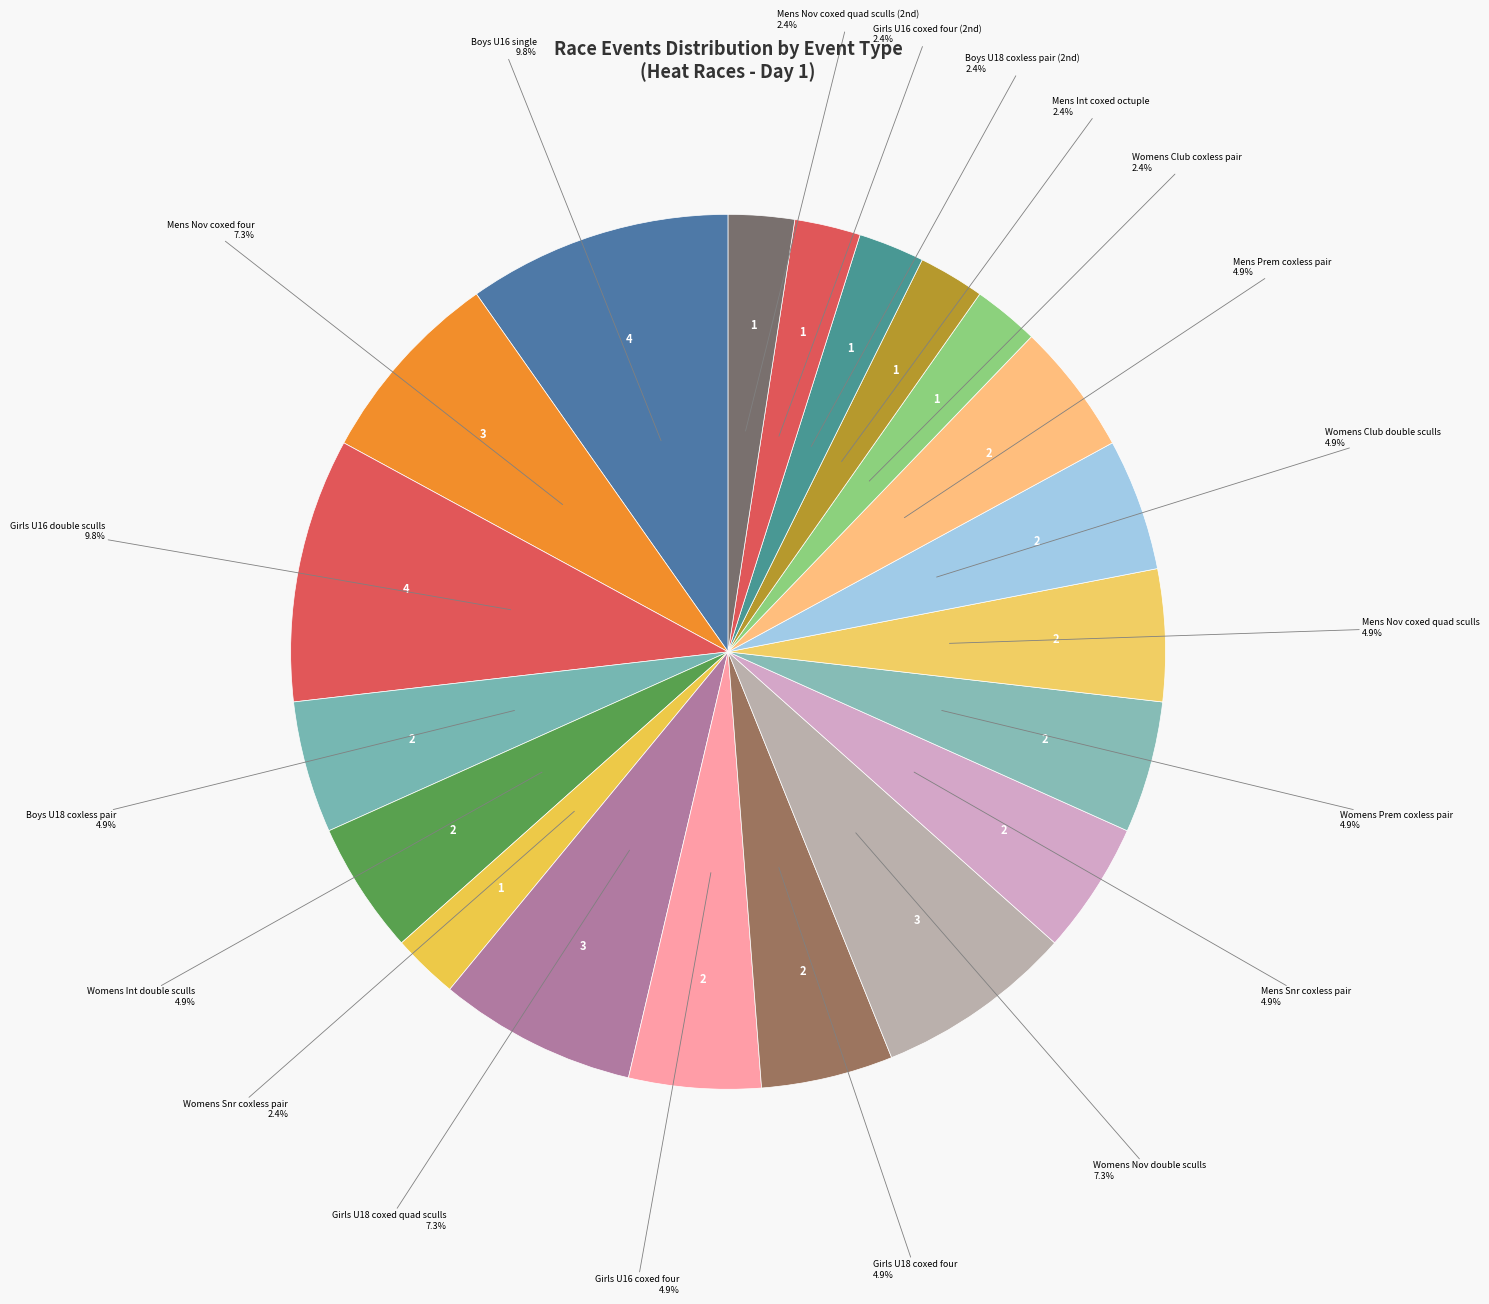

To the nearest percent, what percentage of the pie is Boys U16 single?

10%